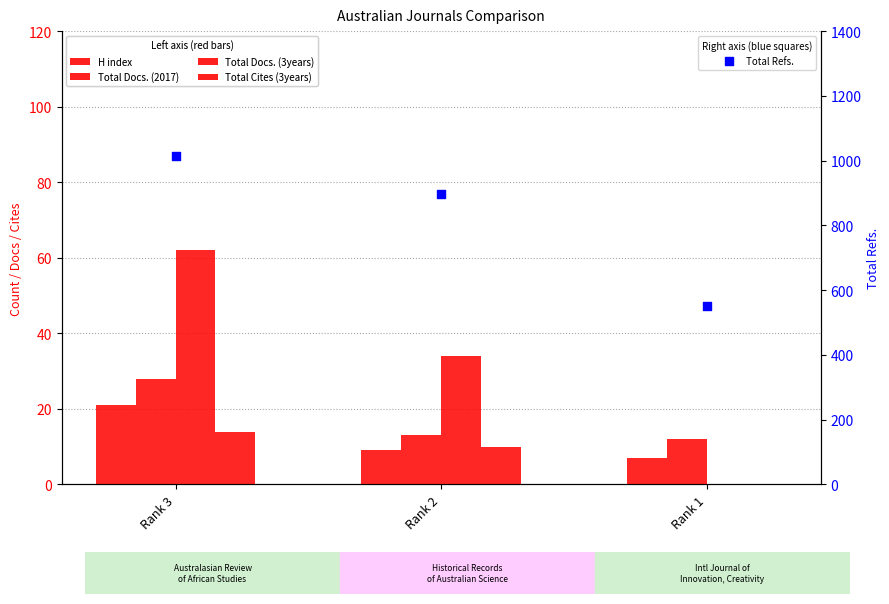

At how many categories does at least one series exceed 682?

2